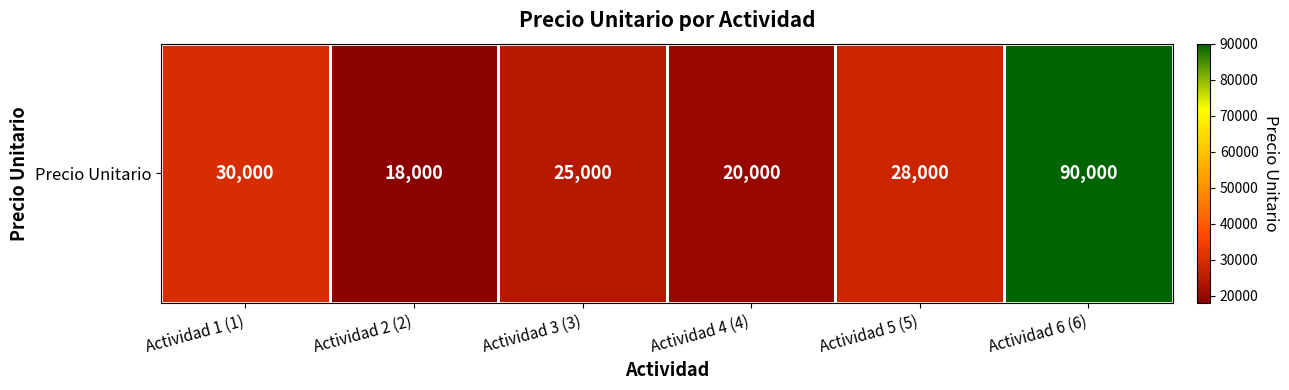

Approximately how many times larger is the value at Actividad 5 (5) compared to Actividad 1 (1)?

0.9